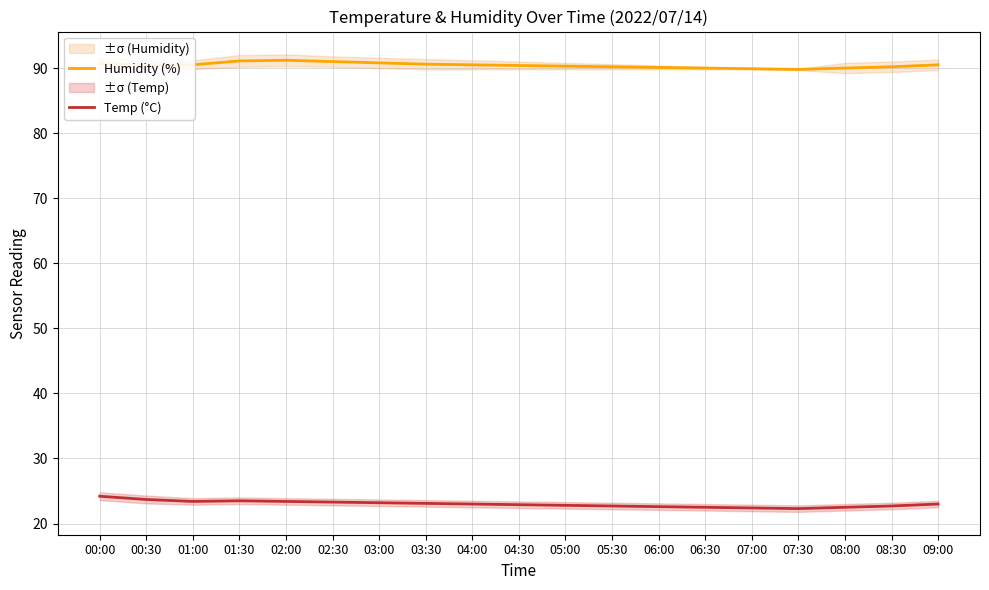

What is the difference between the Temp (°C) values at 03:30 and 08:30?

0.4